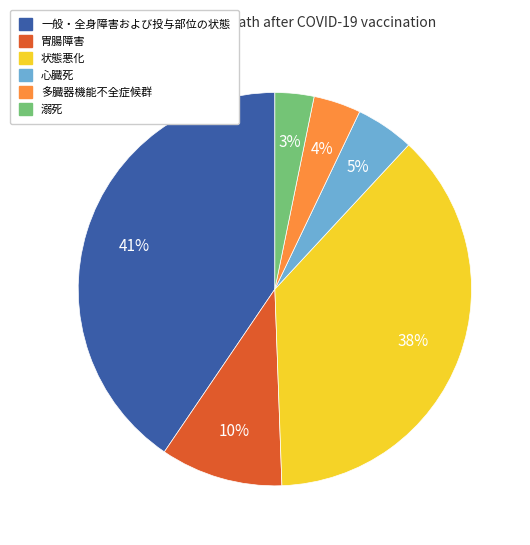

How many segments does this pie chart have?

6